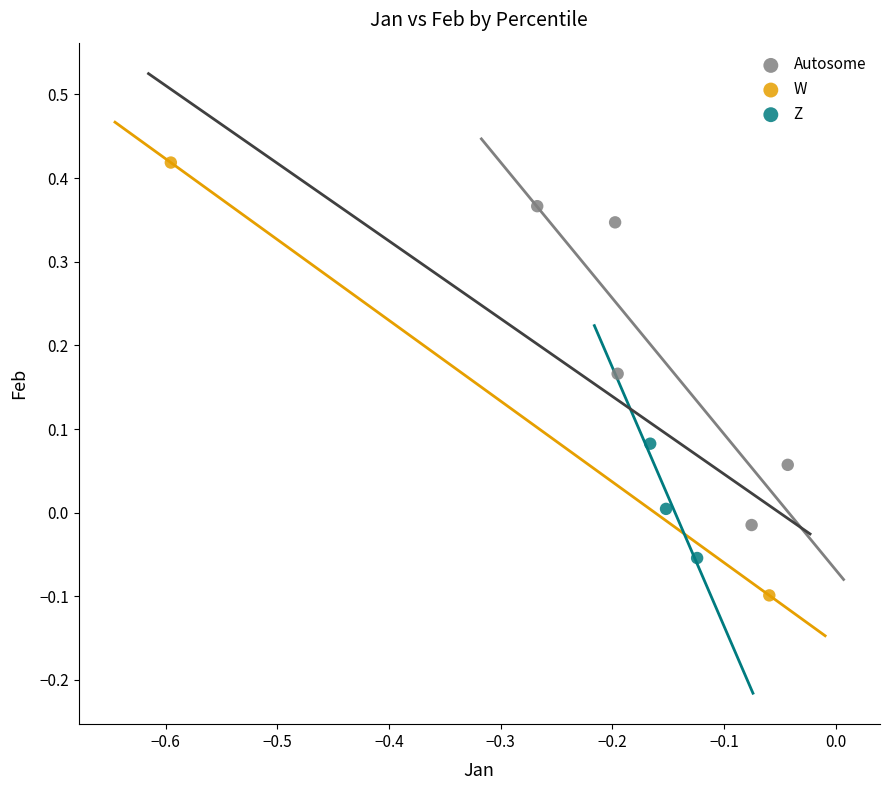

Which series has the widest spread of Y values?

W